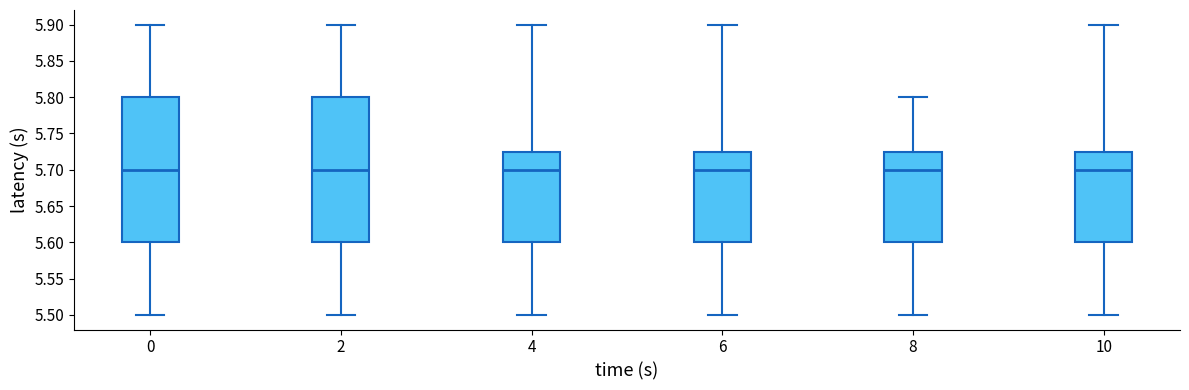

Reading left to right, transcribe this box plot: for each box, give where its median line is, the range the box spans, and where its two whiskers end, as read against the y-axis. The values are not printed on the chart, so give them approximately, as read against the axis.

0: median 5.700, box 5.600 to 5.800, whiskers 5.500 to 5.900
2: median 5.700, box 5.600 to 5.800, whiskers 5.500 to 5.900
4: median 5.700, box 5.600 to 5.725, whiskers 5.500 to 5.900
6: median 5.700, box 5.600 to 5.725, whiskers 5.500 to 5.900
8: median 5.700, box 5.600 to 5.725, whiskers 5.500 to 5.800
10: median 5.700, box 5.600 to 5.725, whiskers 5.500 to 5.900